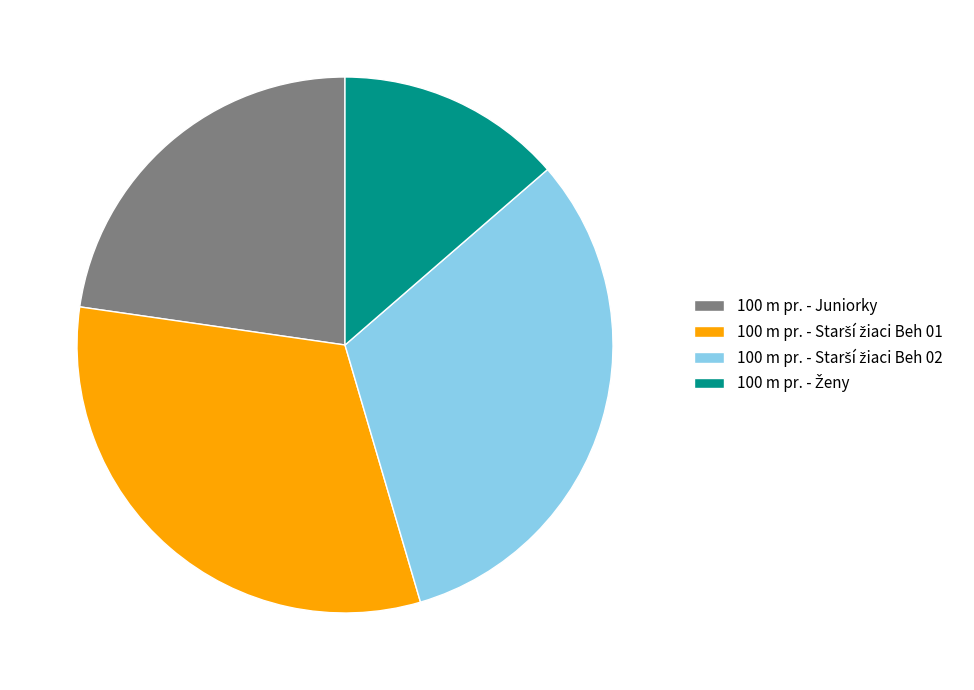

Is there a majority slice in this chart?

No